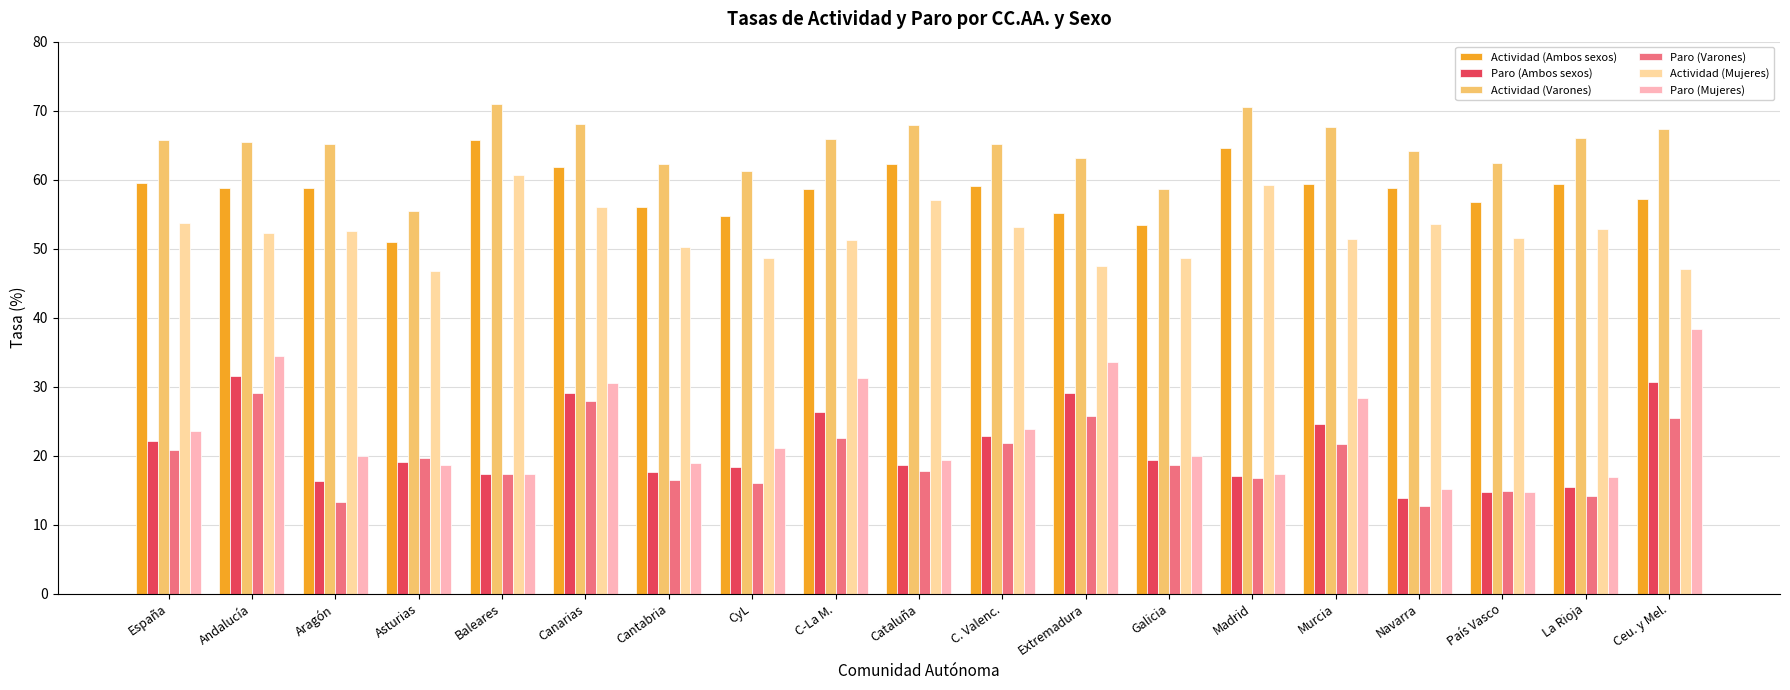

True or false: Paro (Mujeres) has a value of 23.6 at Andalucía.

False